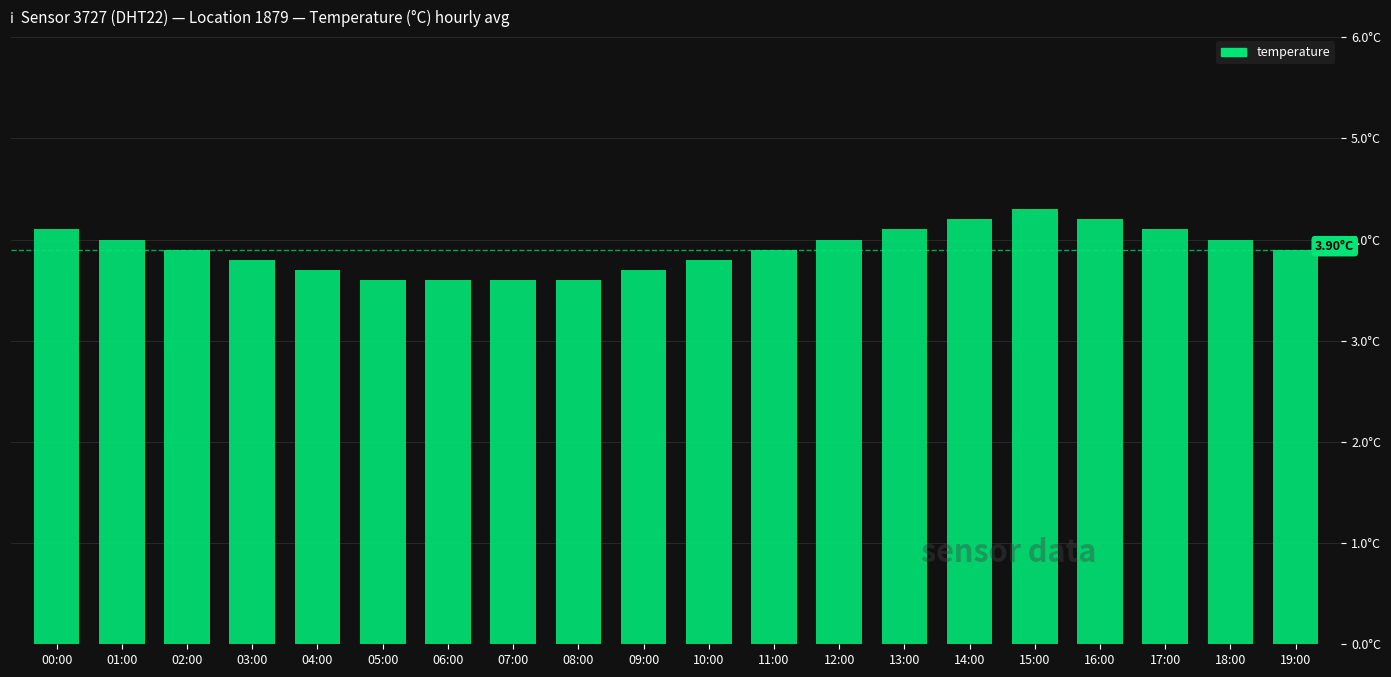

Which label corresponds to the largest value in the chart?

15:00